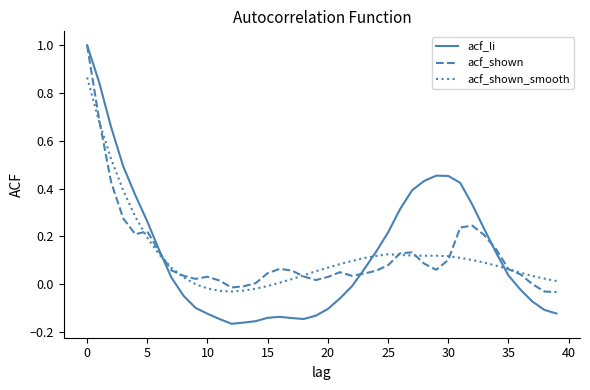

What is the highest value of the acf_shown series?

1.0